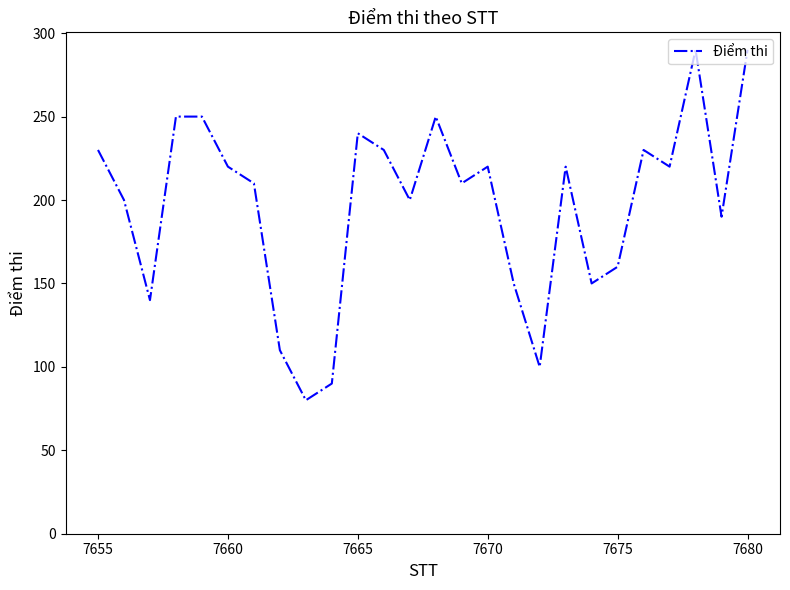

What is the minimum value shown in the chart?

80